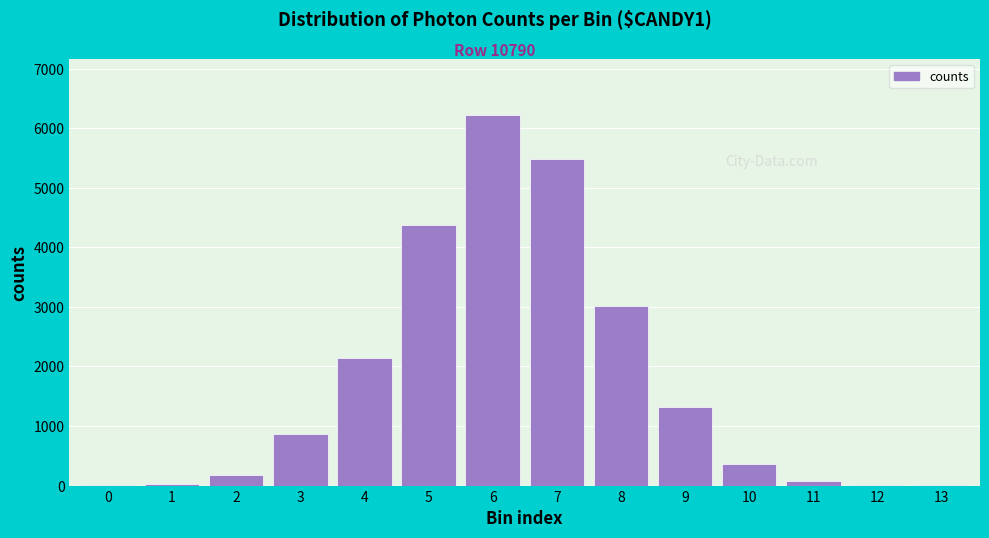

What is the greatest value displayed?

6227